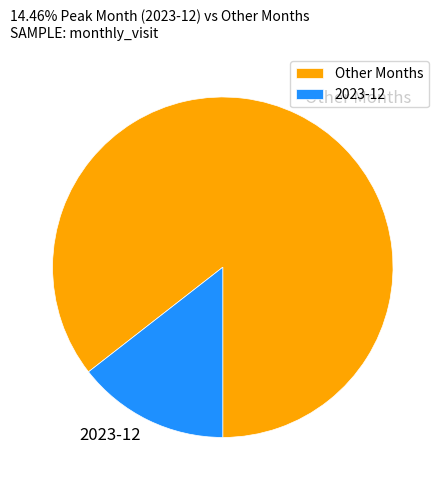

Rank the categories by value from lowest to highest.

2023-12, Other Months